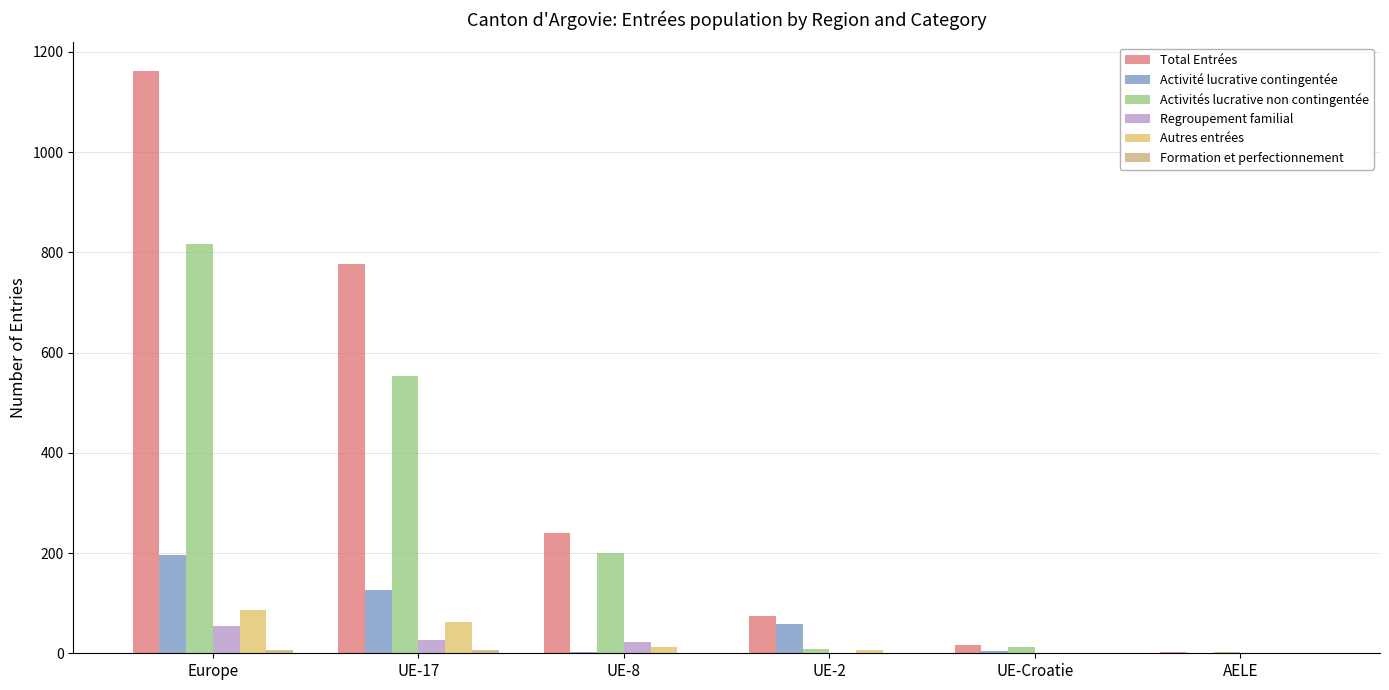

What is the value of the Activité lucrative contingentée bar at the 5th from the left?

4